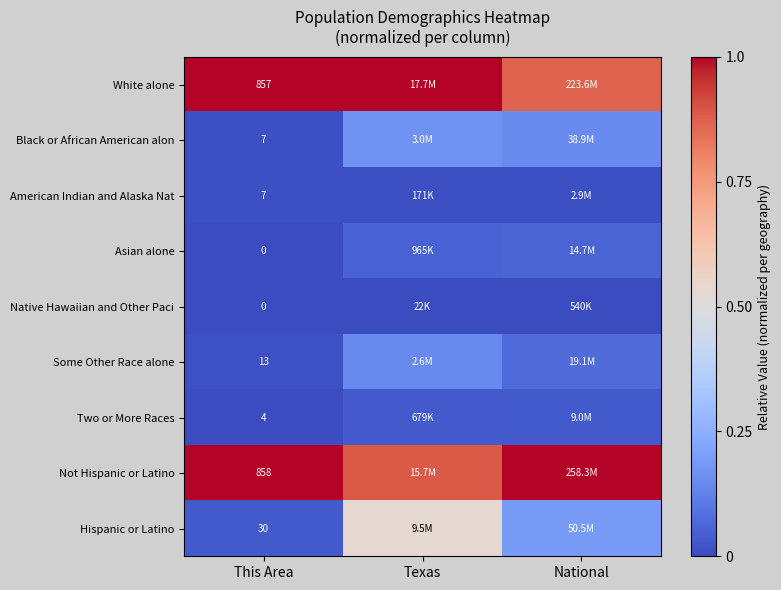

Which has a higher value, Texas or This Area?

Texas